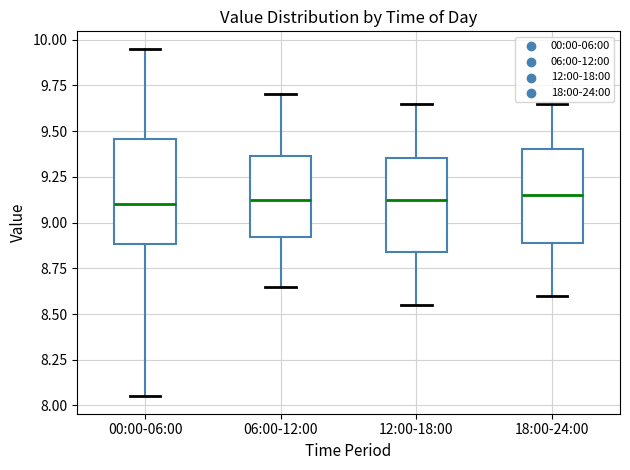

Comparing the boxes themselves (not the whiskers), which one is the tallest?

00:00-06:00